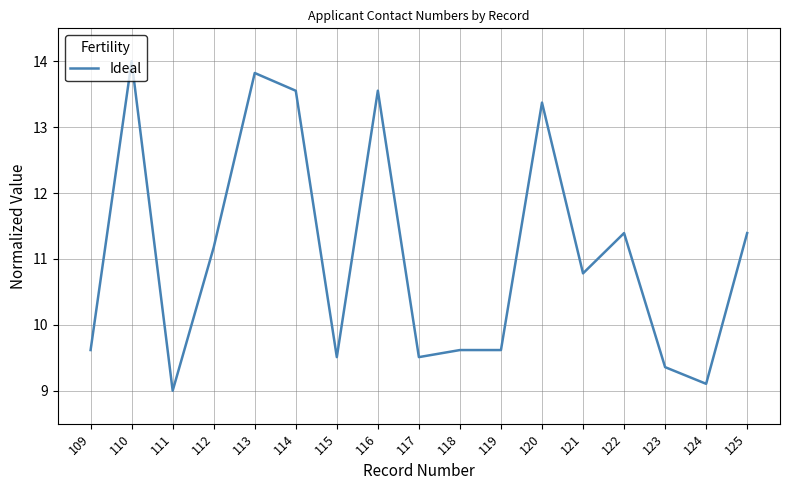

What is the difference between the maximum and minimum values?

5.0